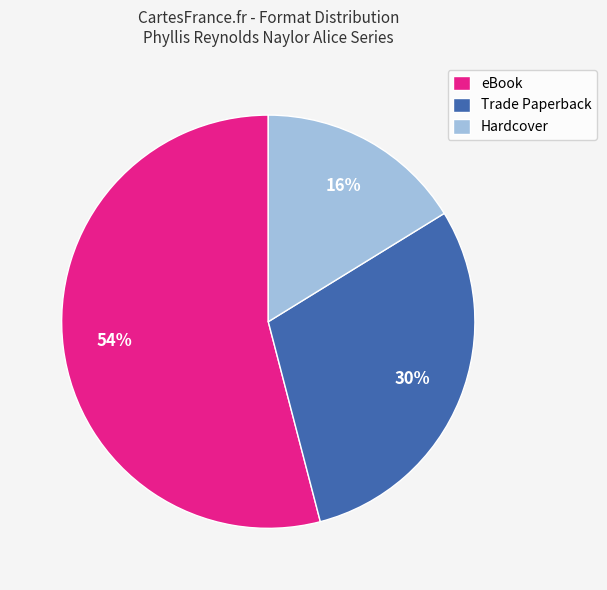

Is there any slice that represents more than half of the pie?

Yes